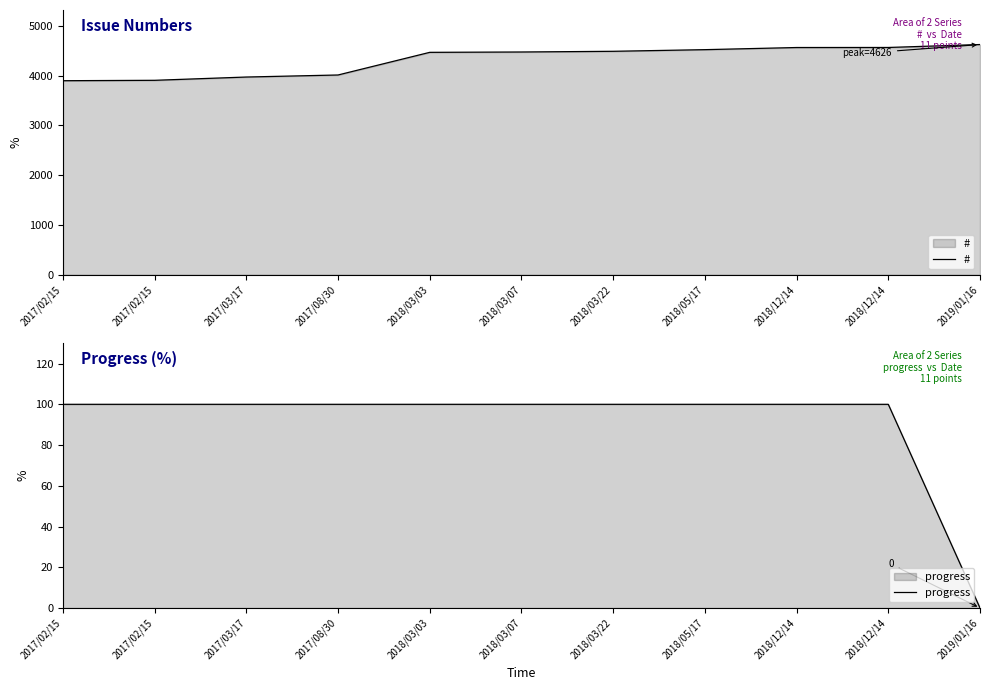

True or false: # and progress intersect in this chart.

False